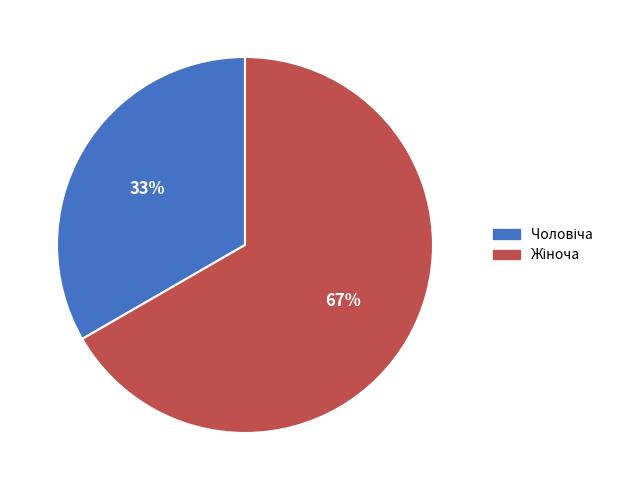

How many segments does this pie chart have?

2